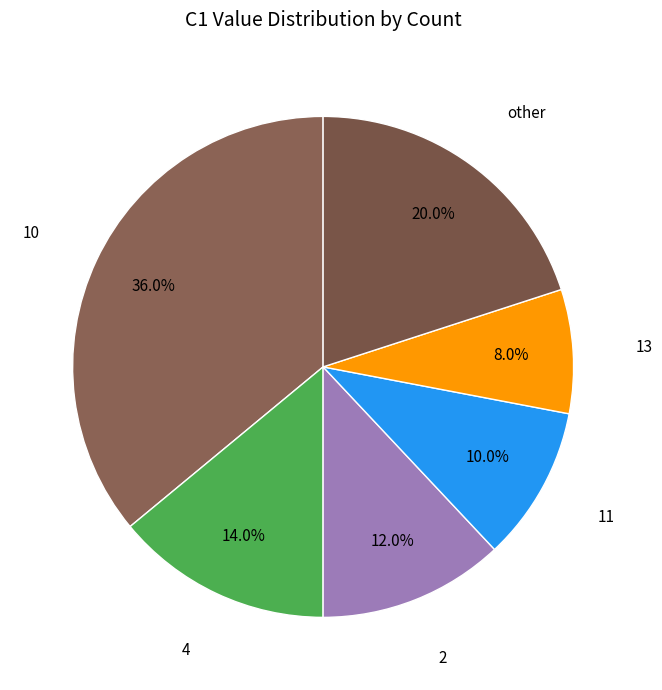

To the nearest percent, what is the average slice percentage?

17%